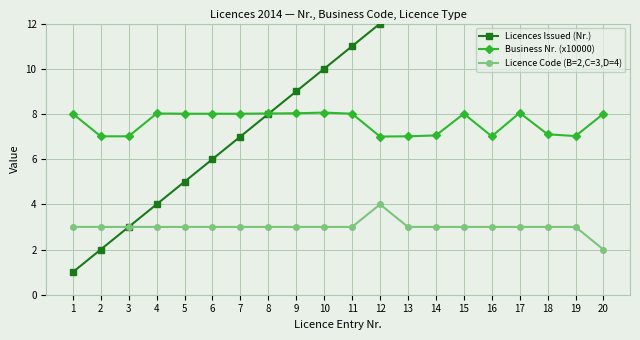

What is the value of the Business Nr. (x10000) point at the 16th from the left?

7.0